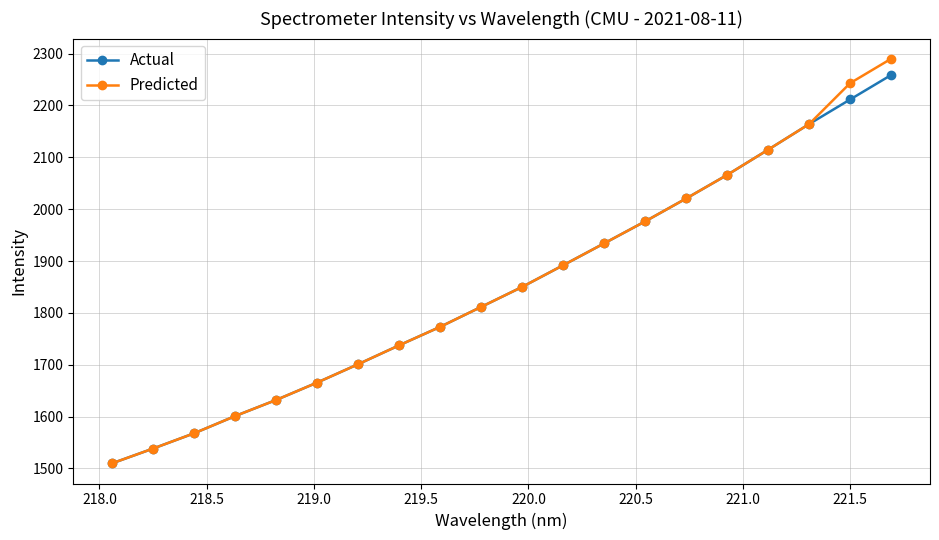

What is the maximum value for Predicted?

2290.0